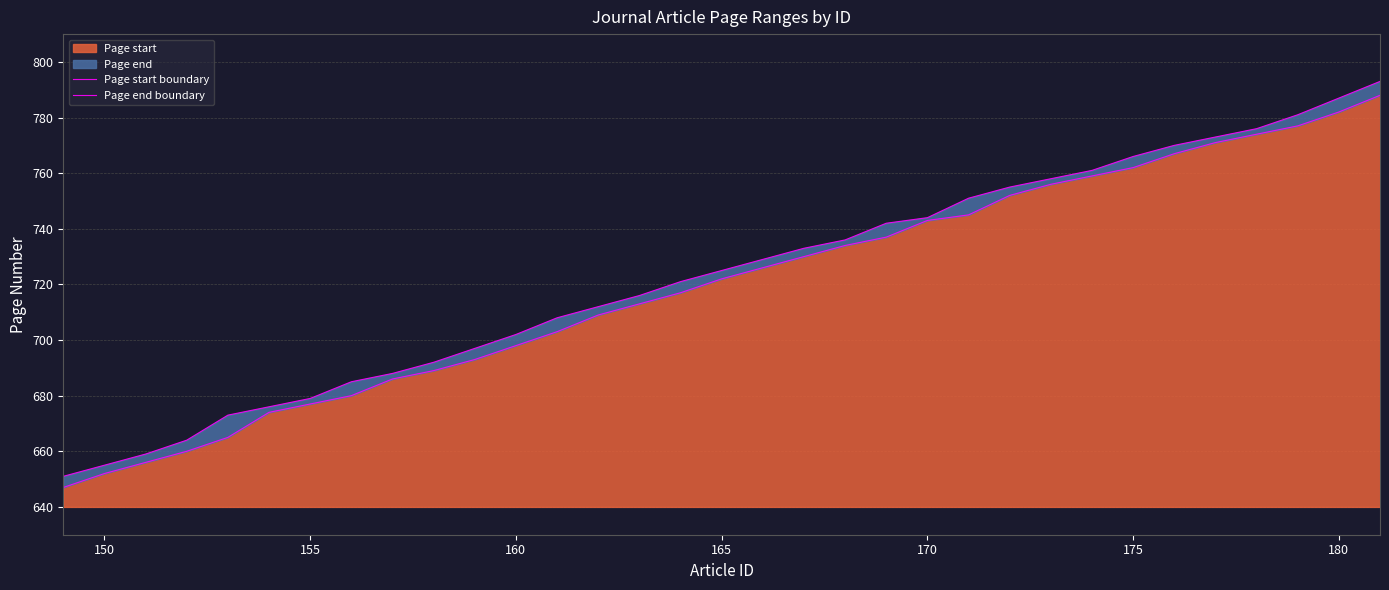

What is the maximum value for Page start?

788